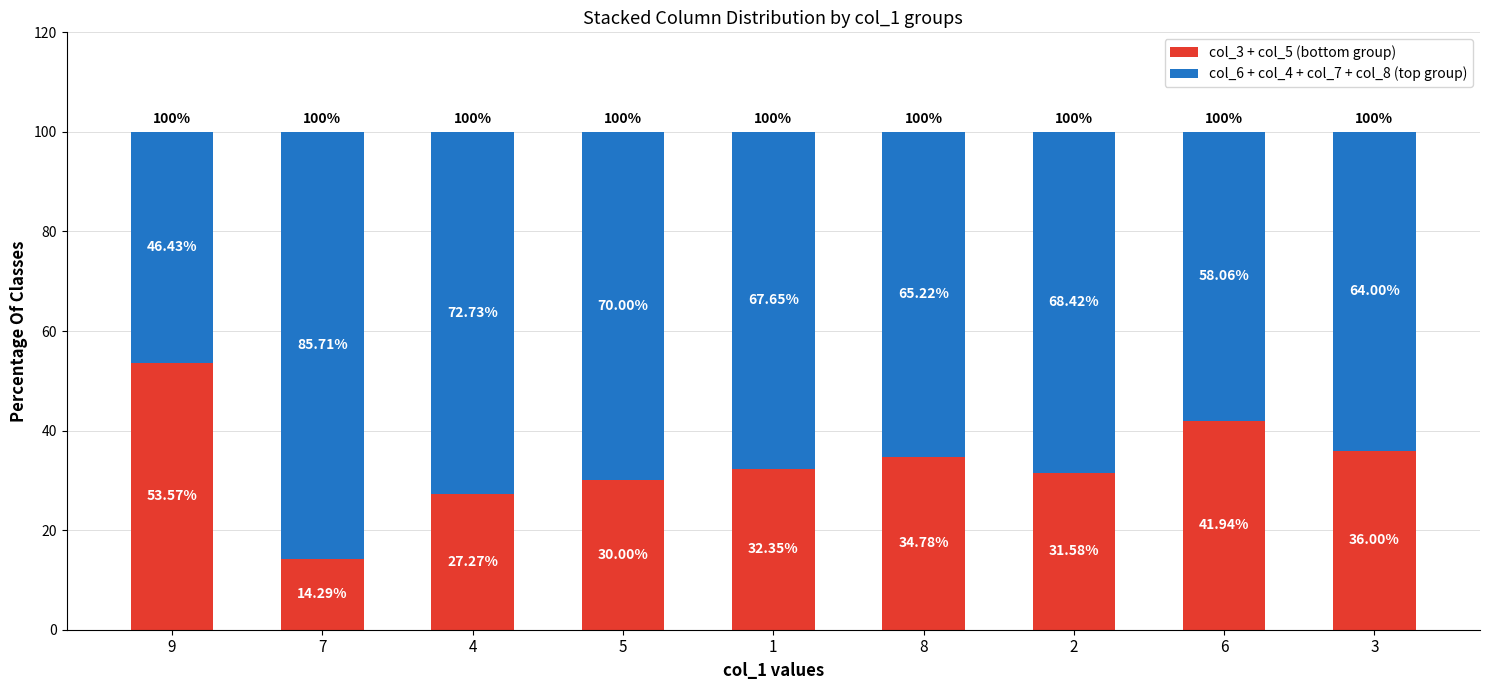

How many bars are there in total?

9